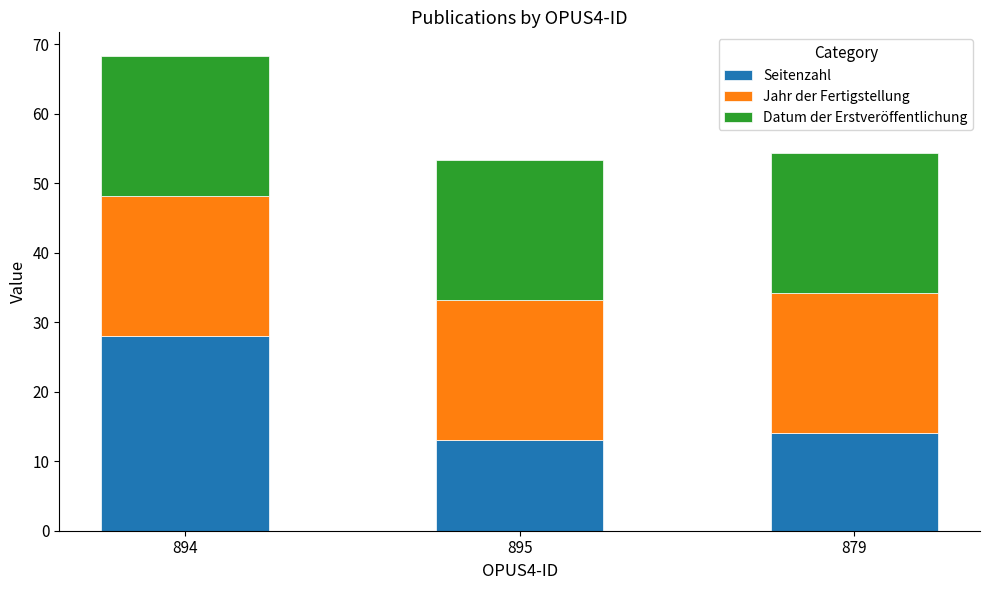

Is it true that Seitenzahl equals 18.6 at 879?

False